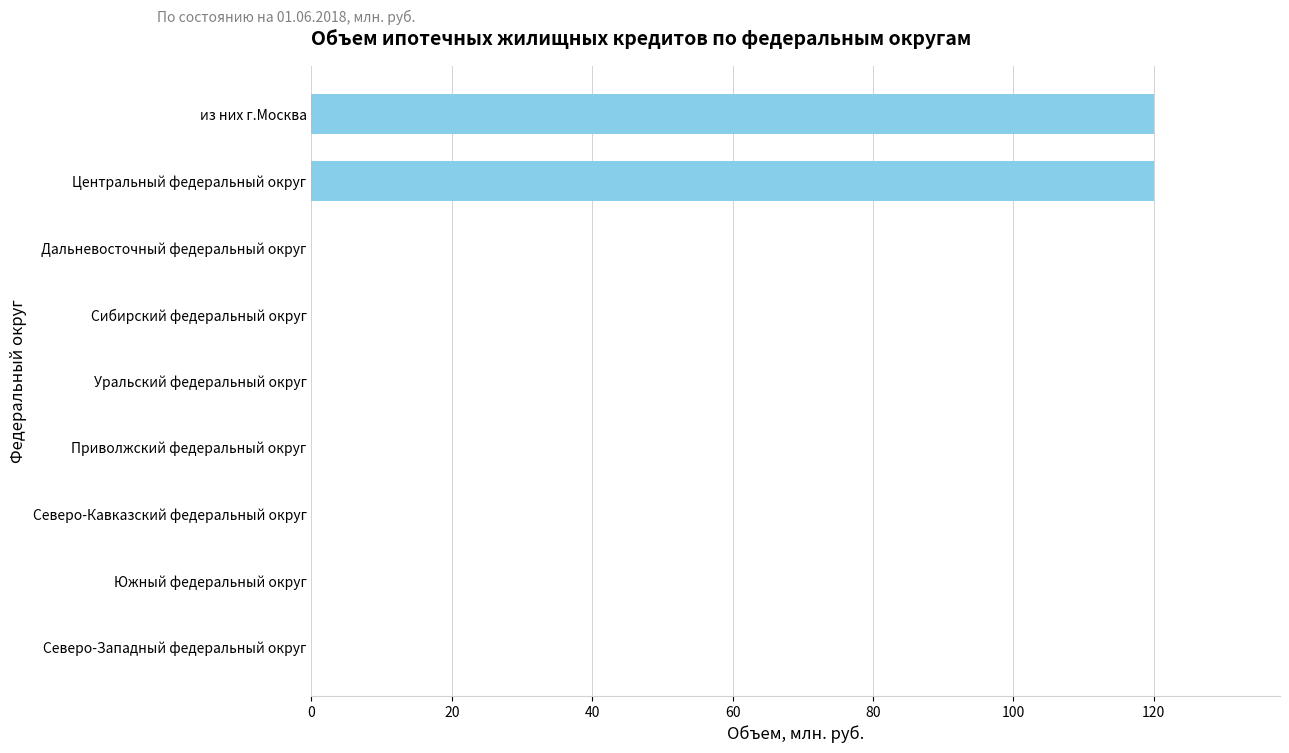

What is the sum of the values at Северо-Западный федеральный округ and Центральный федеральный округ?

120